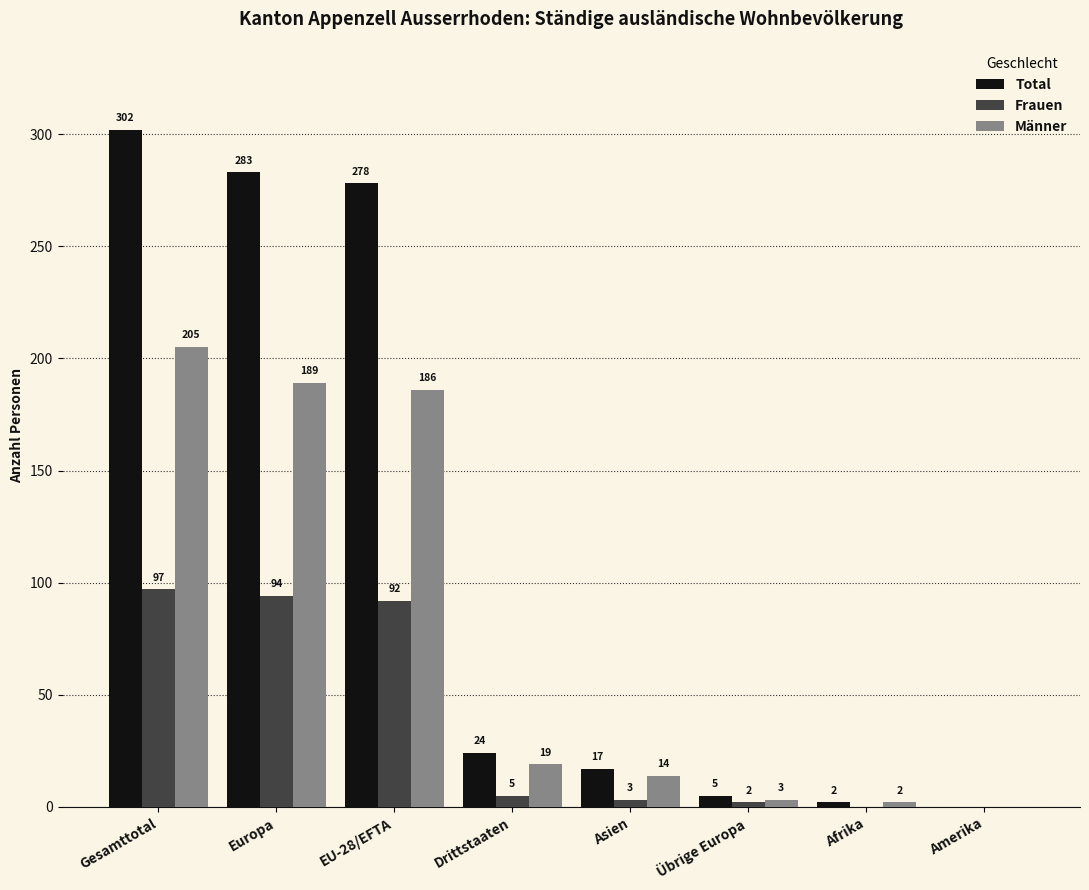

What is the average value of the Männer series?

77